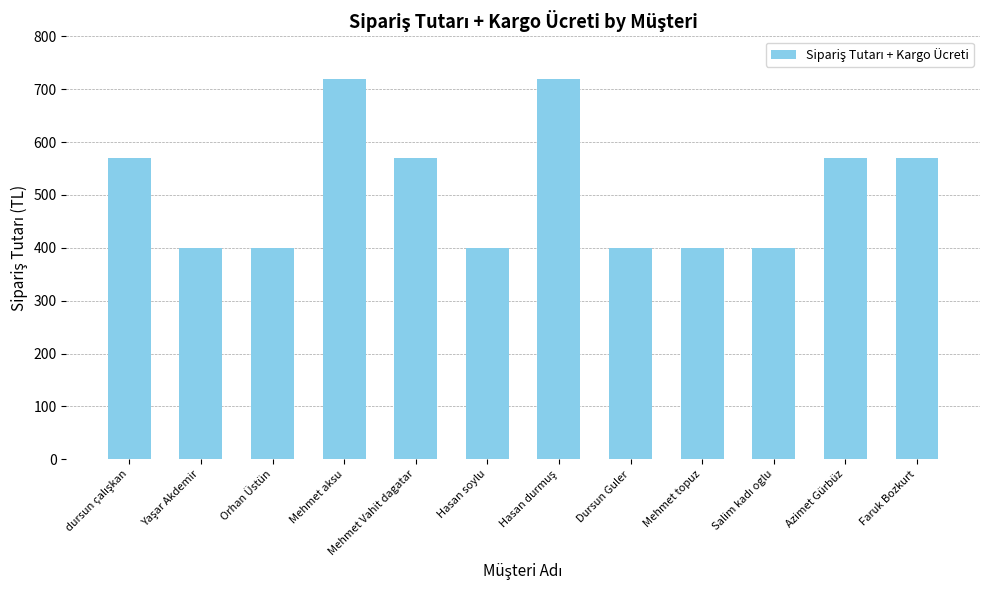

Approximately how many times larger is the value at Hasan soylu compared to Dursun Guler?

1.0